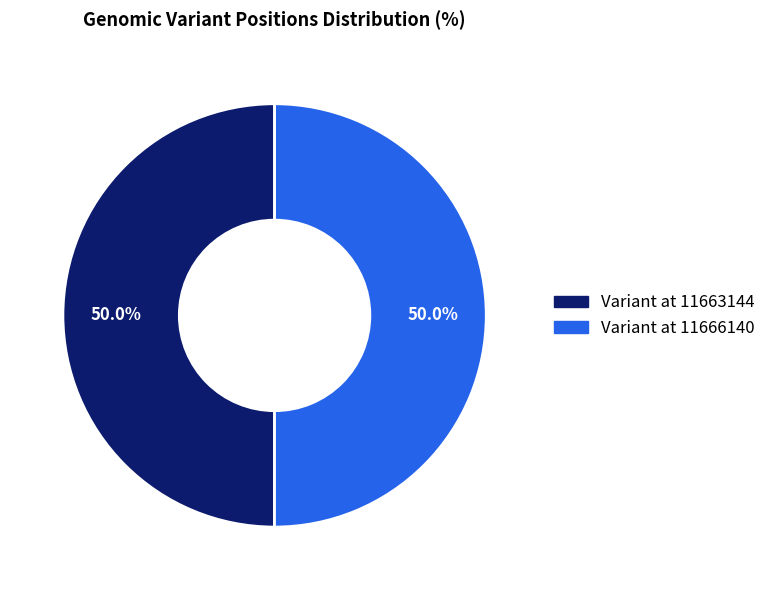

To the nearest percent, what is the average slice percentage?

50%